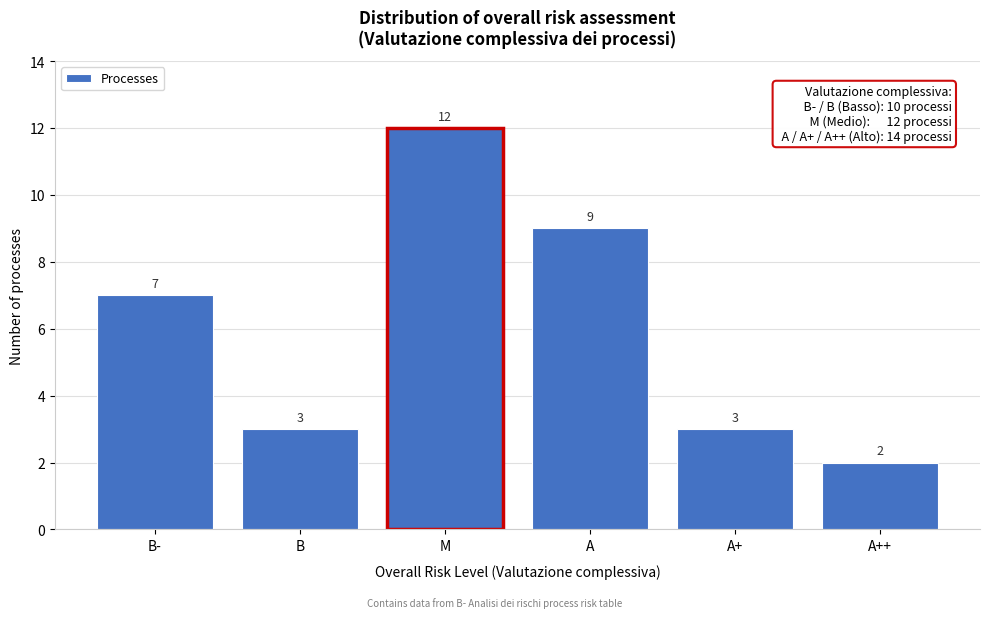

Reading left to right, extract all data points from this chart.

B-=7	B=3	M=12	A=9	A+=3	A++=2